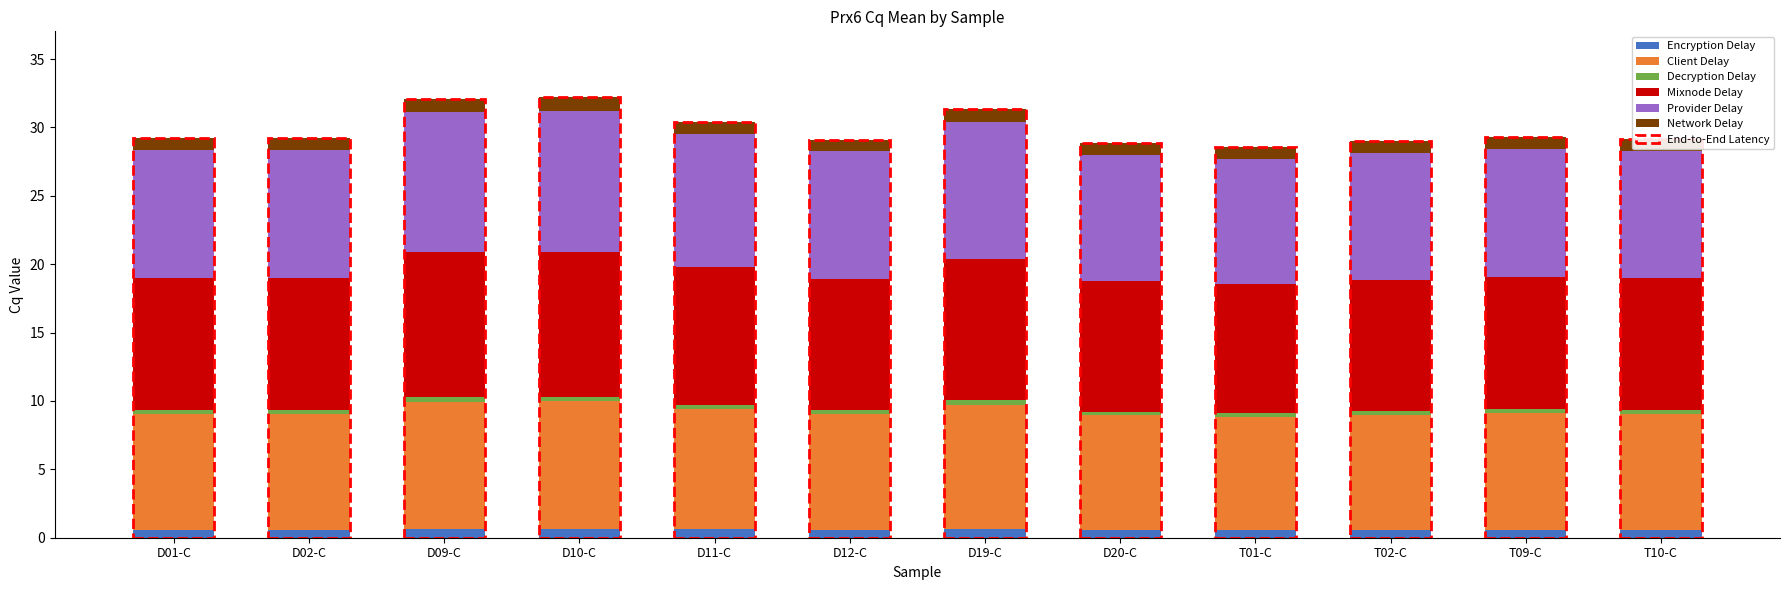

True or false: Encryption Delay has a value of 0.6 at D01-C.

True